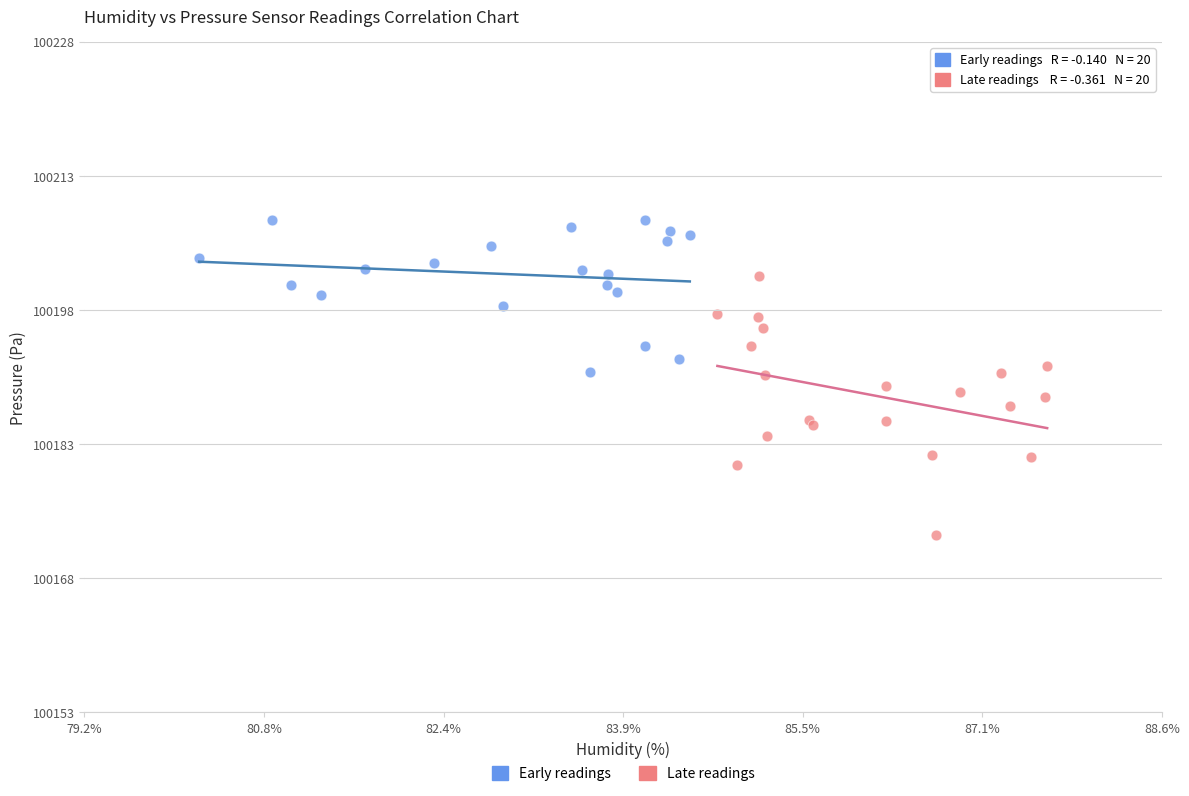

Which series reaches the maximum Y coordinate?

Early readings